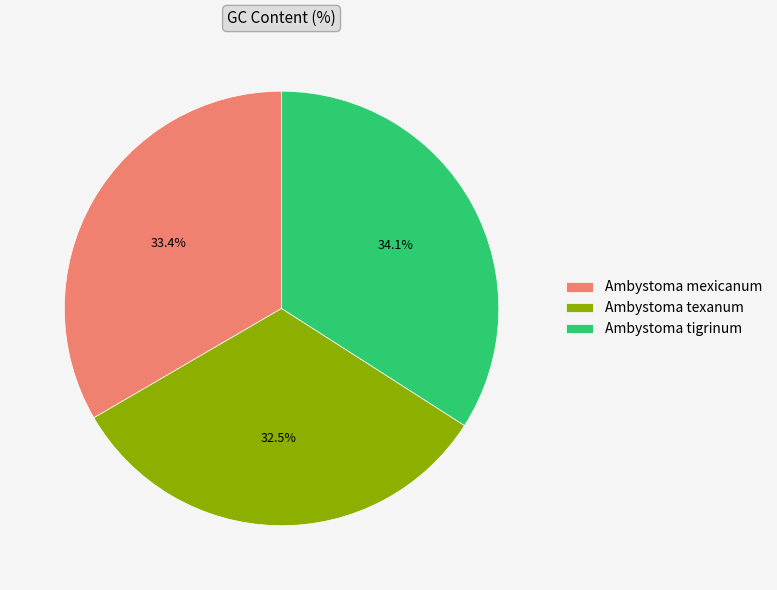

What percentage is NOT represented by Ambystoma texanum?

67.5%